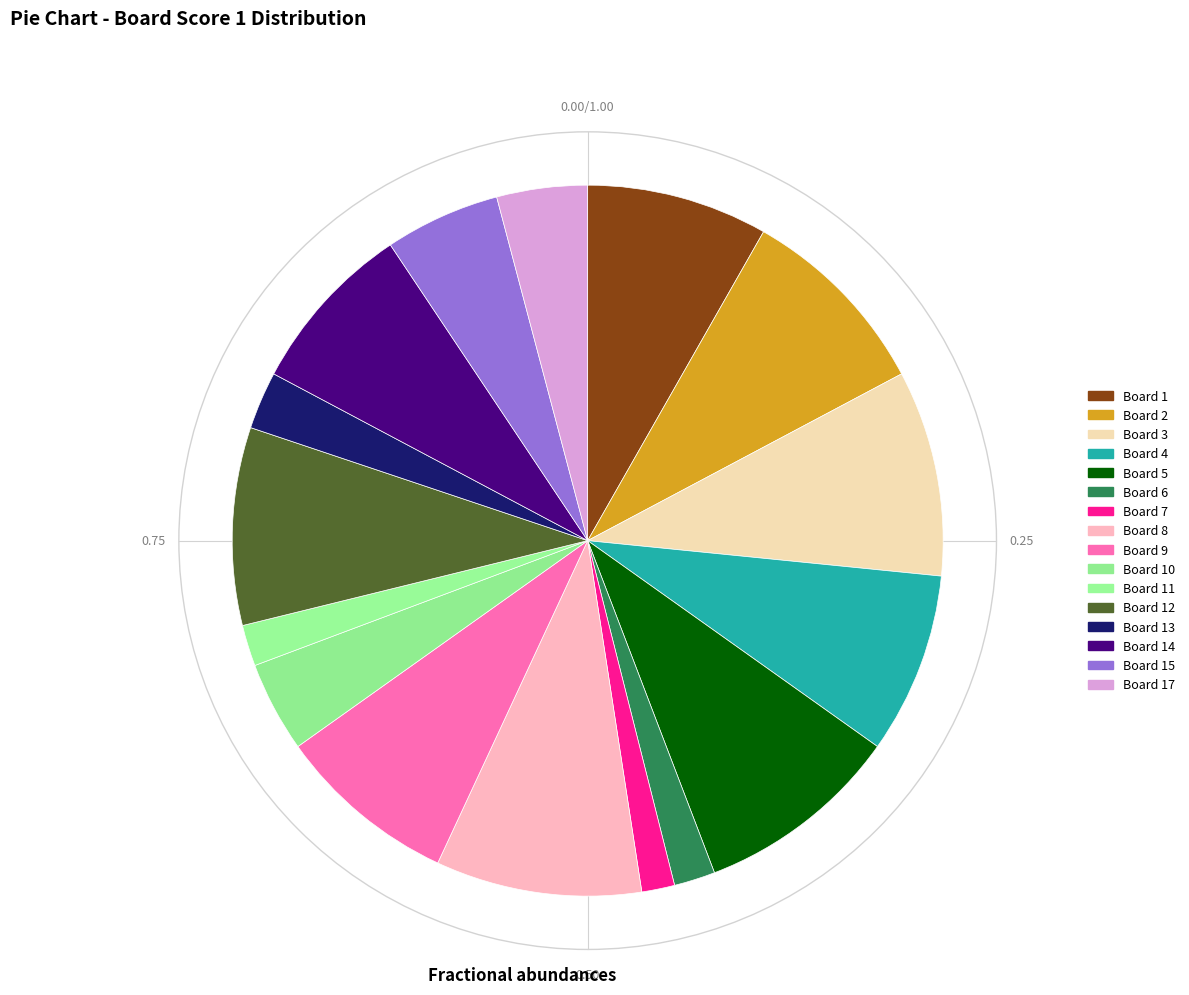

How many slices are in this pie chart?

16